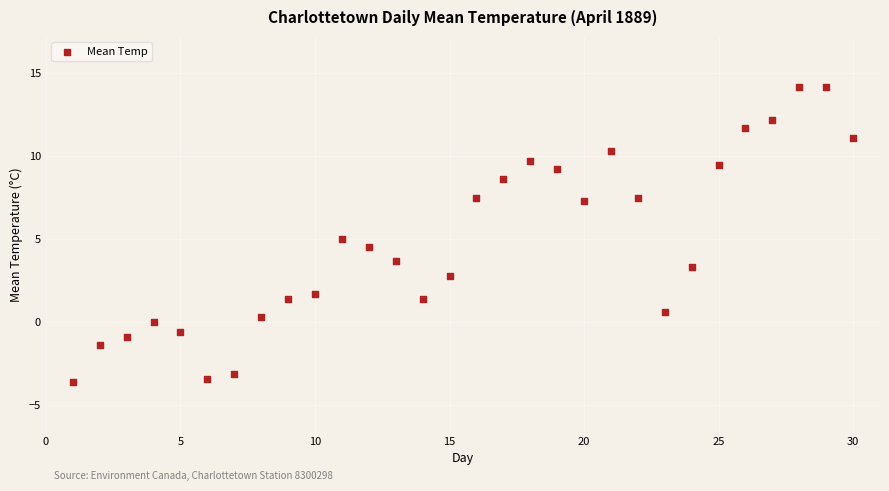

What is the range of Y values (max minus min)?

17.8